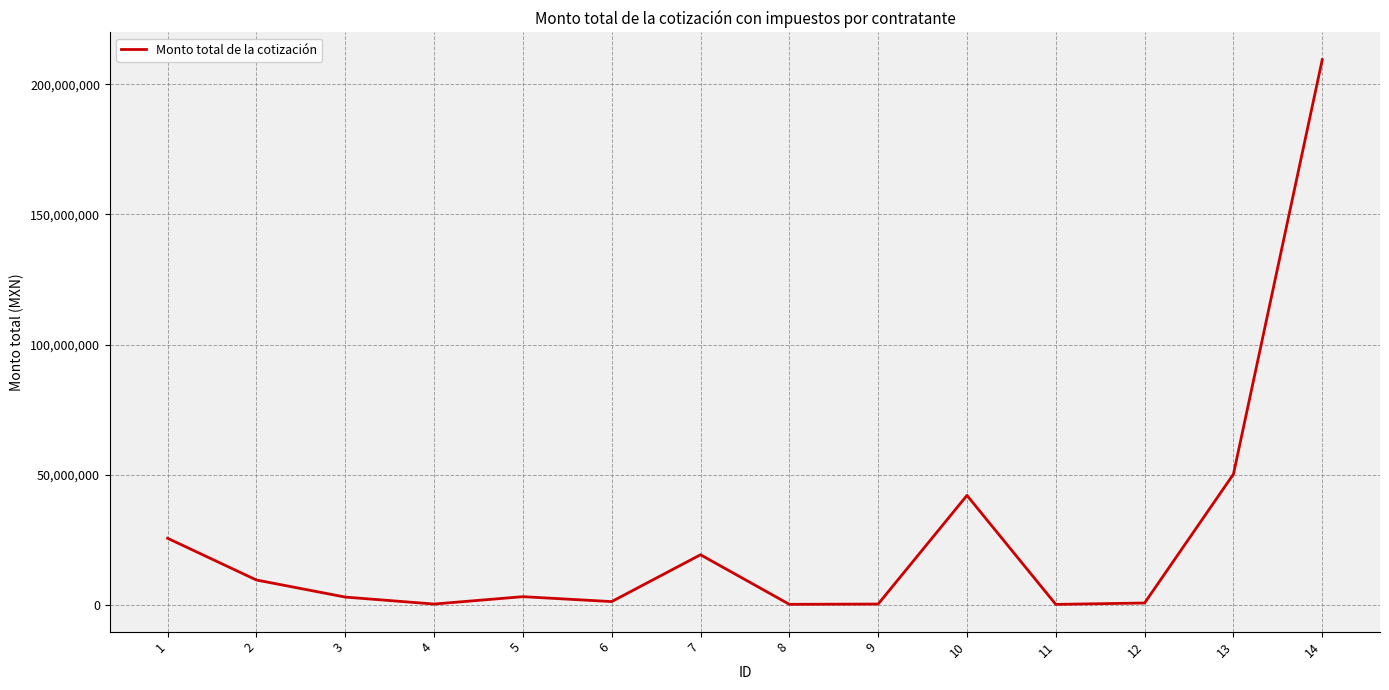

At which category does the data reach its first local valley?

4